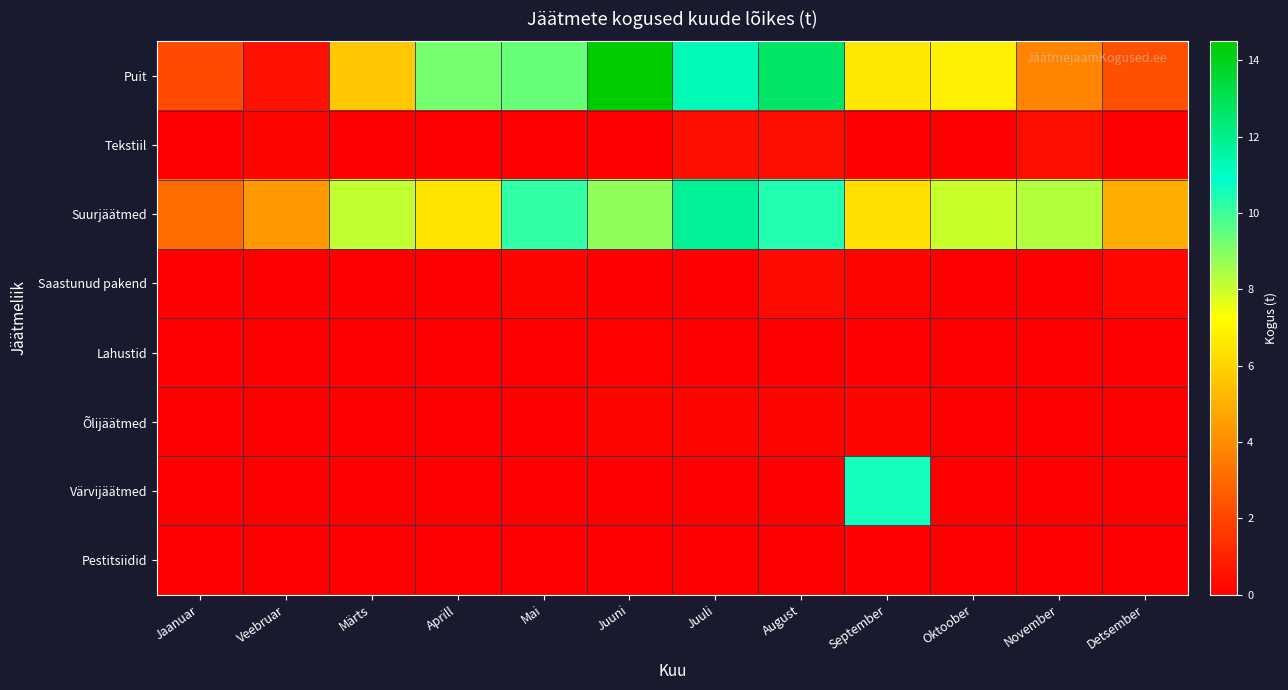

List the series in order of their peak value, lowest first.

Pestitsiidid, Lahustid, Õlijäätmed, Saastunud pakend, Tekstiil, Värvijäätmed, Suurjäätmed, Puit